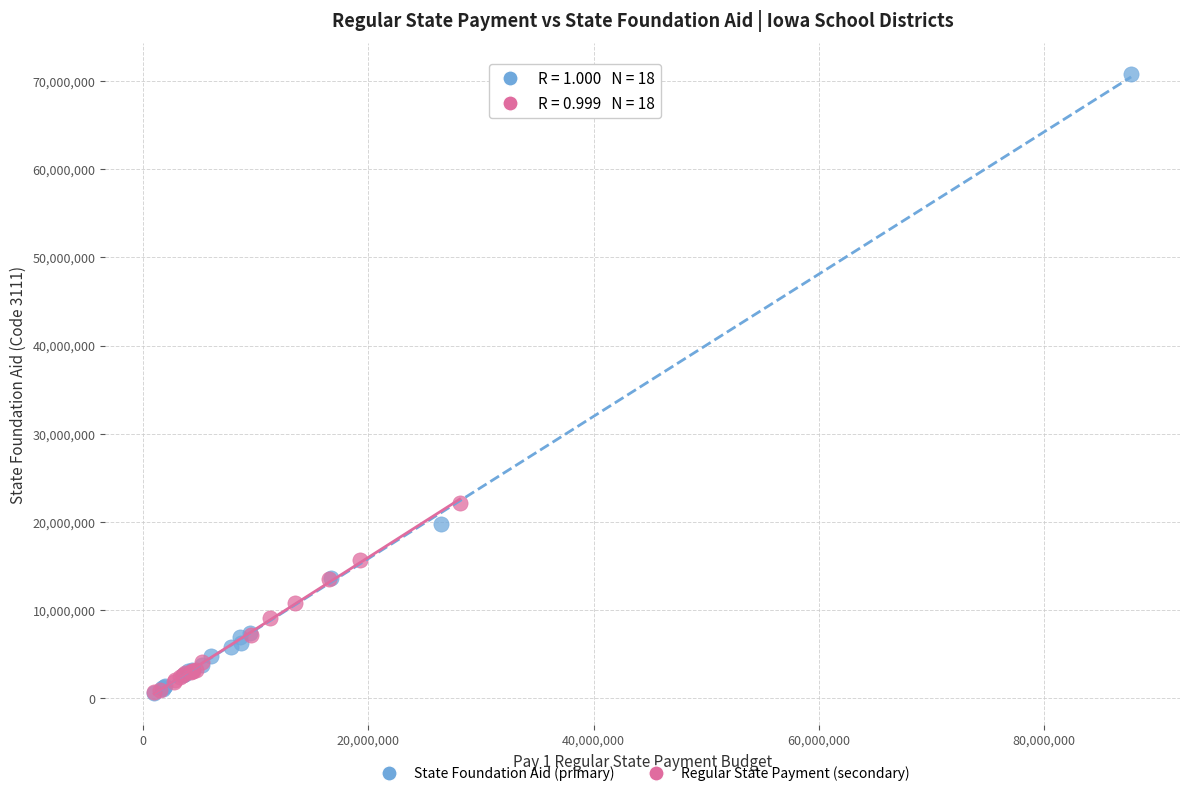

Which series reaches the maximum Y coordinate?

State Foundation Aid (primary)